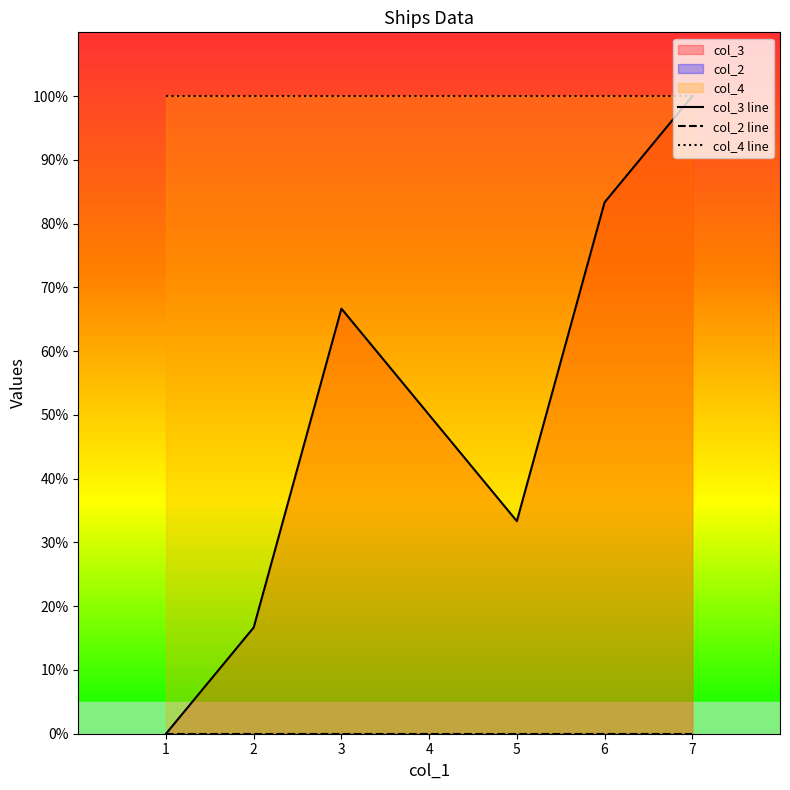

Rank the series by their maximum value, from highest to lowest.

col_3 line, col_4 line, col_2 line